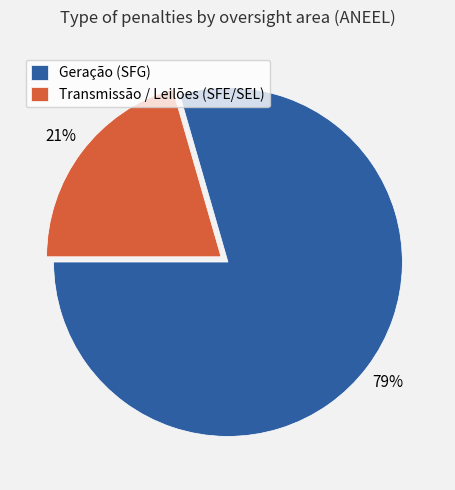

Between Geração (SFG) and Transmissão / Leilões (SFE/SEL), which is larger?

Geração (SFG)